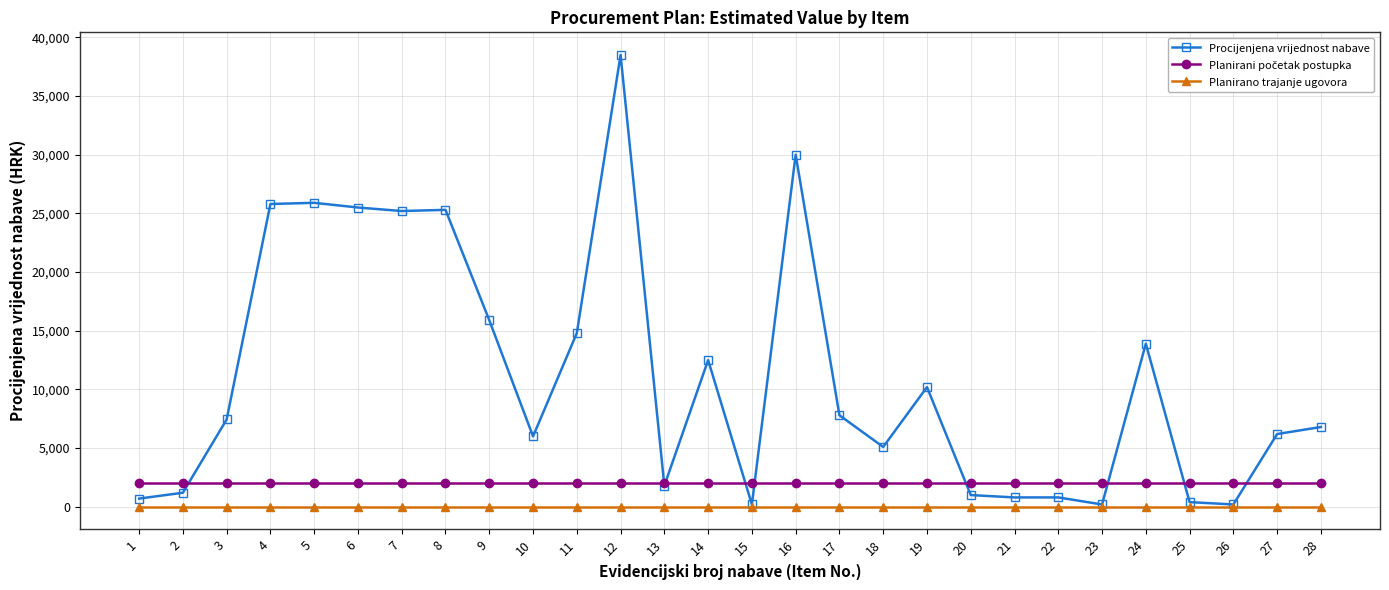

The value of Procijenjena vrijednost nabave at 11 is 14800. True or false?

True